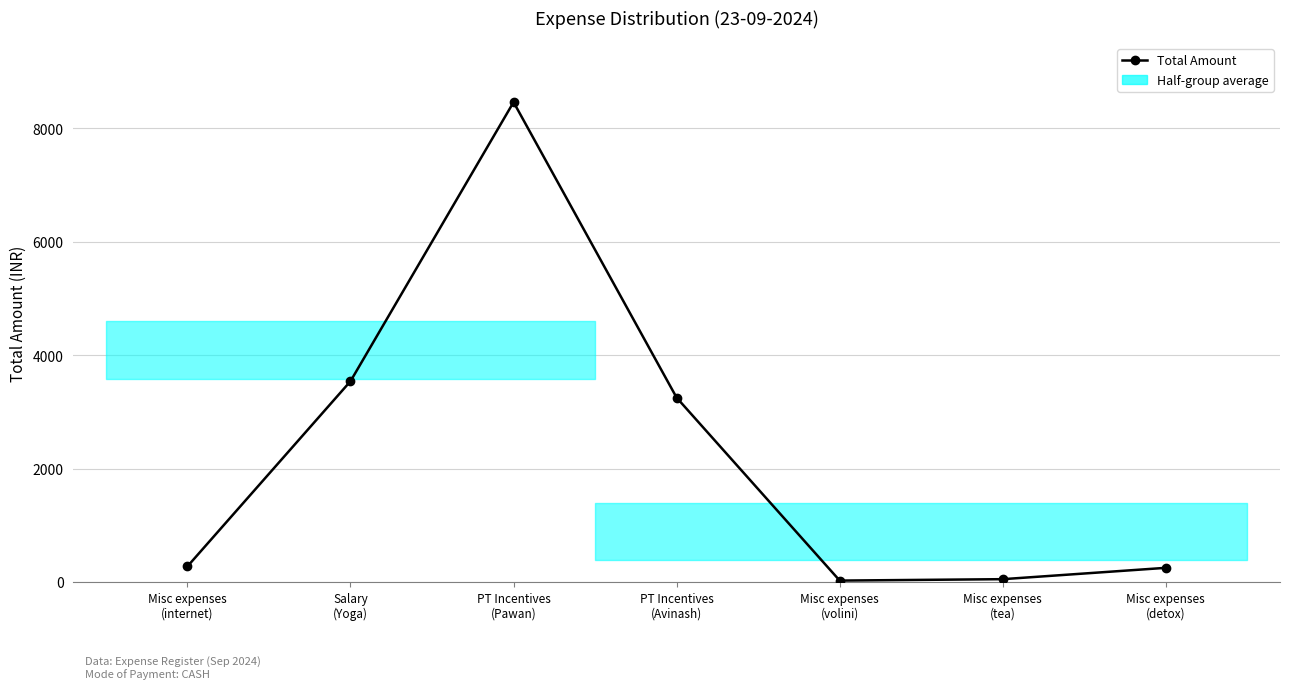

List the labels in order of value, smallest first.

Misc expenses
(volini), Misc expenses
(tea), Misc expenses
(detox), Misc expenses
(internet), PT Incentives
(Avinash), Salary
(Yoga), PT Incentives
(Pawan)